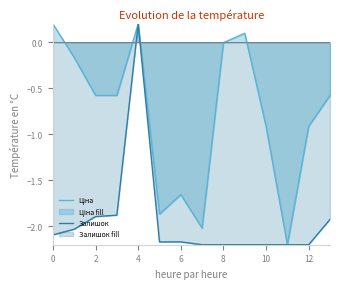

True or false: Ціна and Залишок intersect in this chart.

False